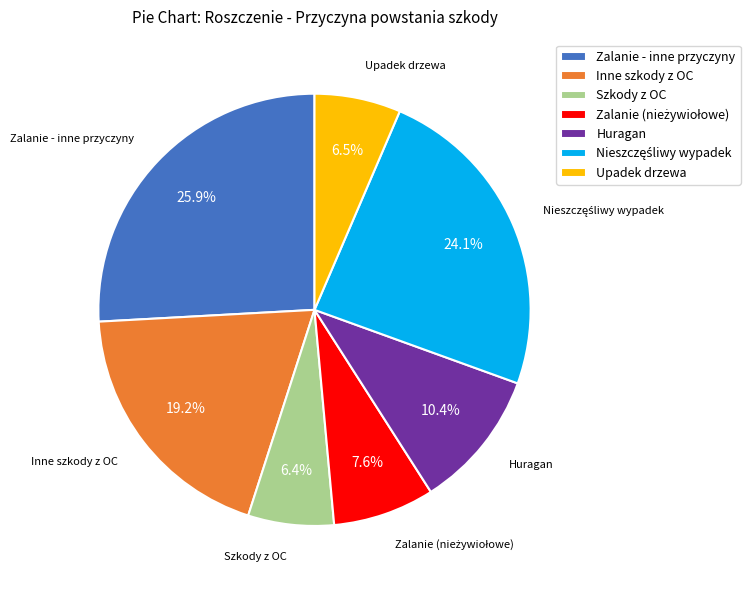

To the nearest percent, what is the average slice percentage?

14%